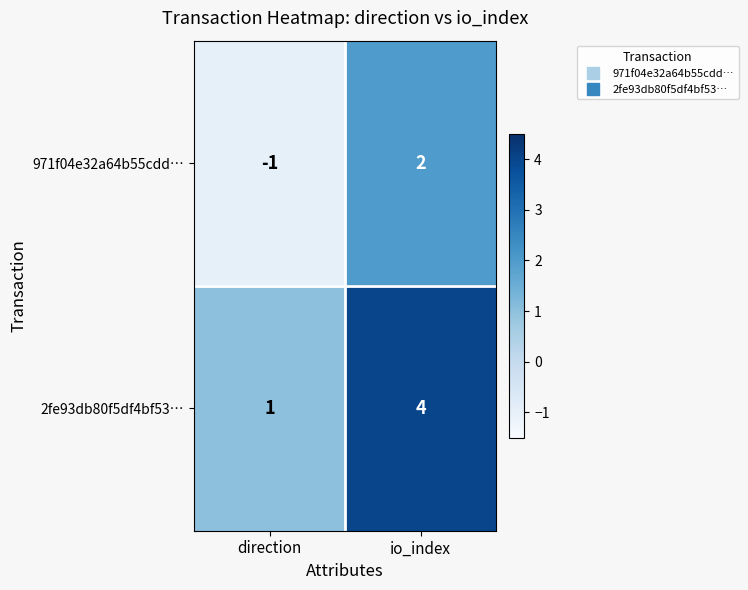

What is the difference between the highest and lowest values at direction?

2